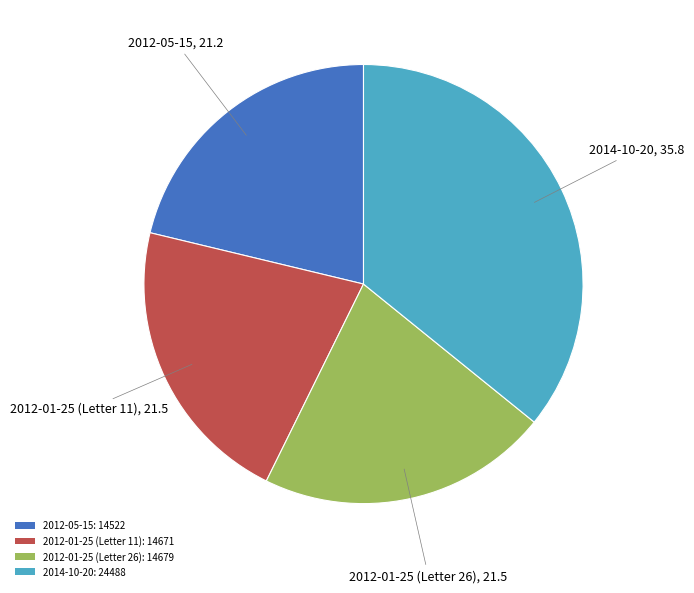

Does any single category account for the majority?

No